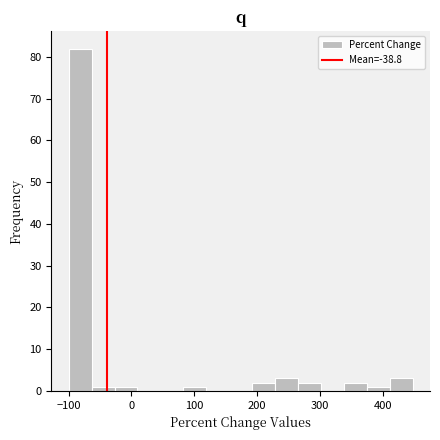

Around what value on the x-axis is the tallest bar? Give the approximate position of its centre, as read against the axis.

-80